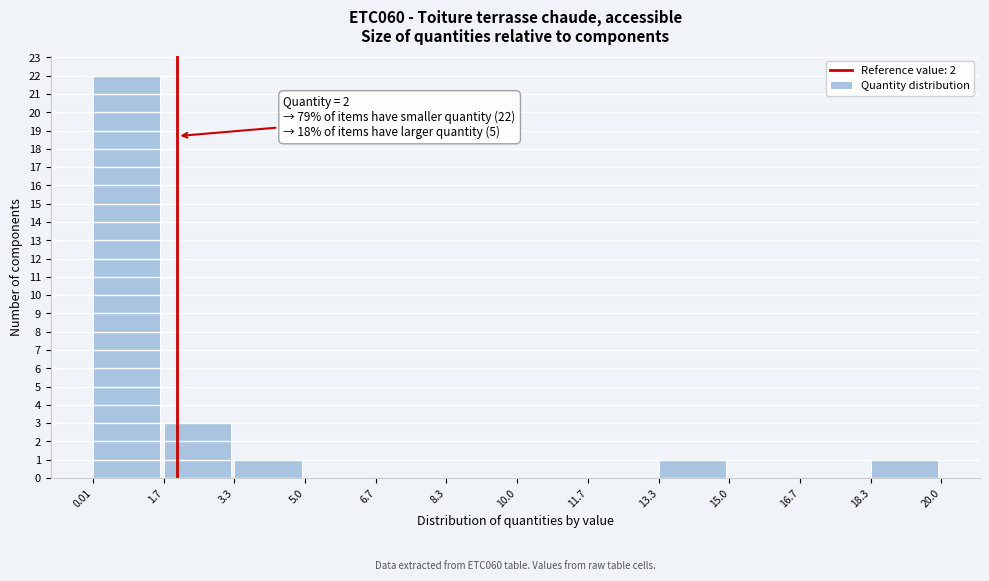

Which range on the x-axis has the tallest bar?

0.01 to 1.7